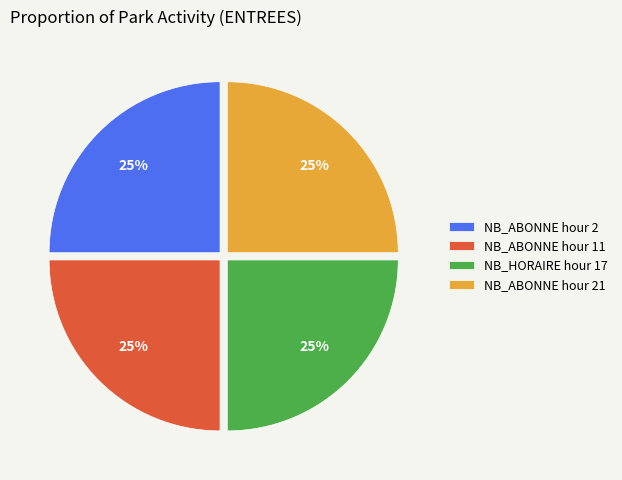

What is the ratio of the value at NB_ABONNE hour 11 to the value at NB_HORAIRE hour 17?

1.0